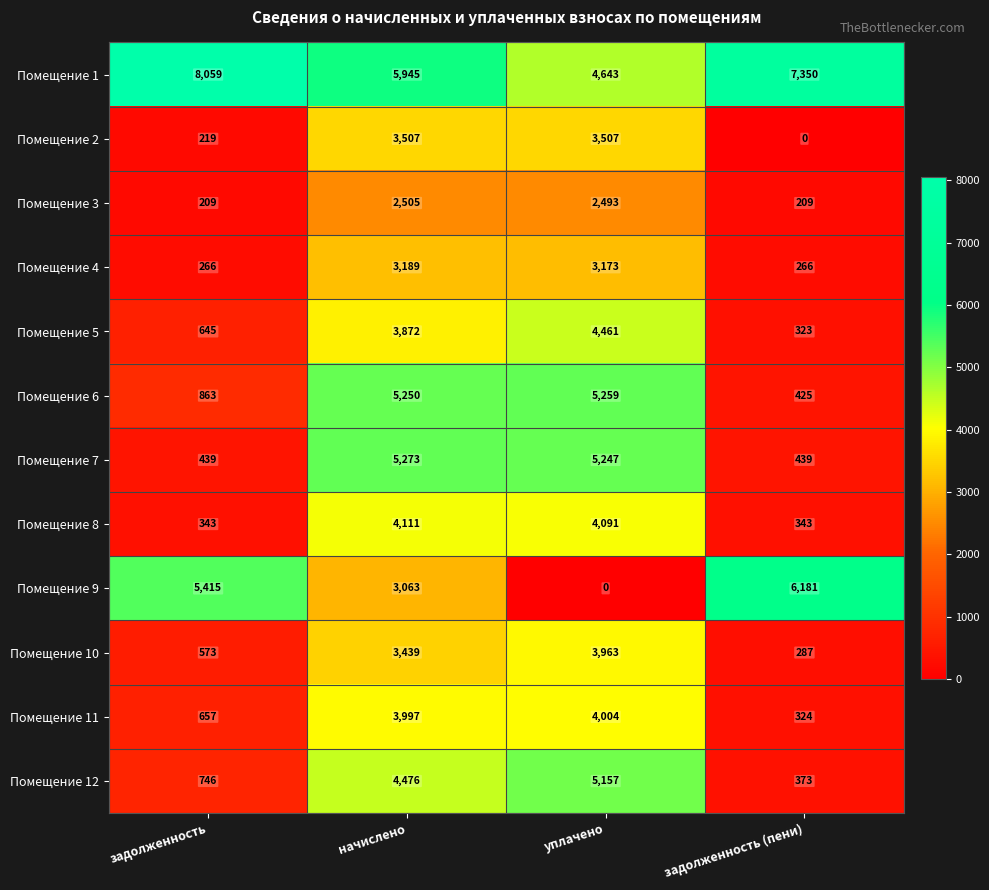

The value of Помещение 7 at задолженность (пени) is 116. True or false?

False